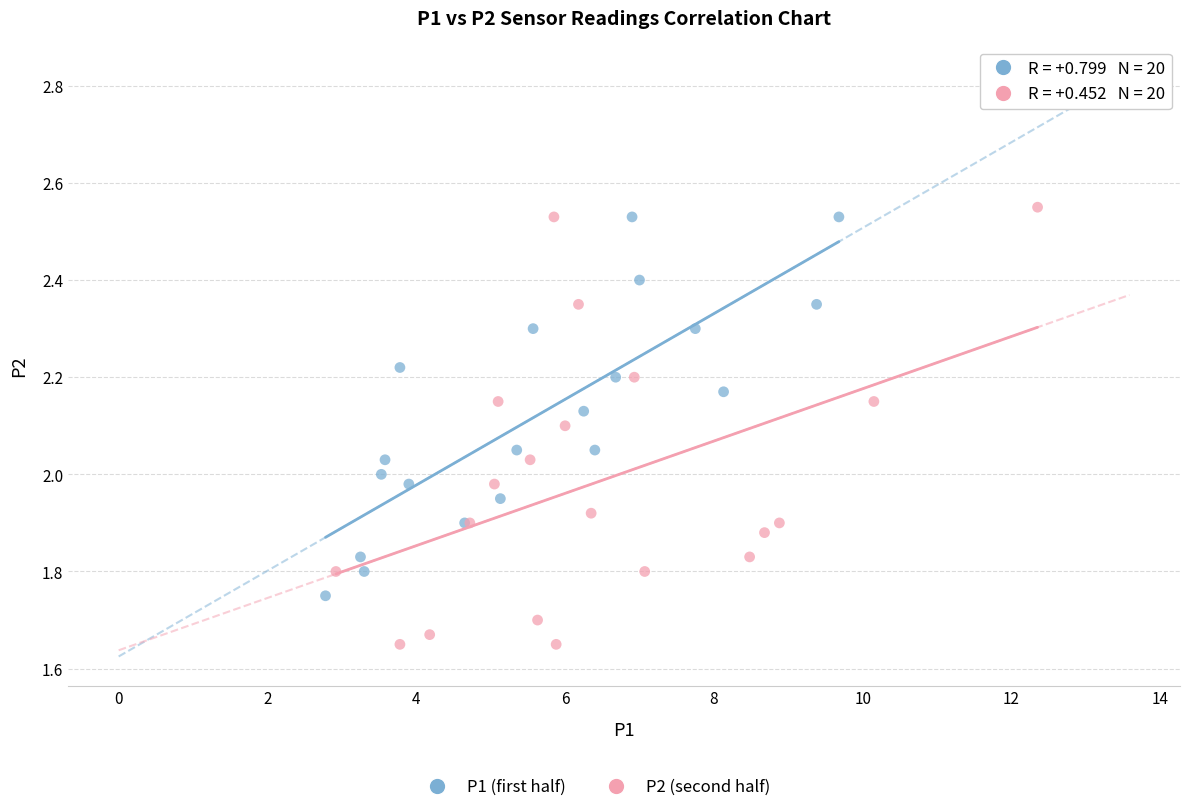

Which series has the largest Y range (max minus min)?

P2 (second half)